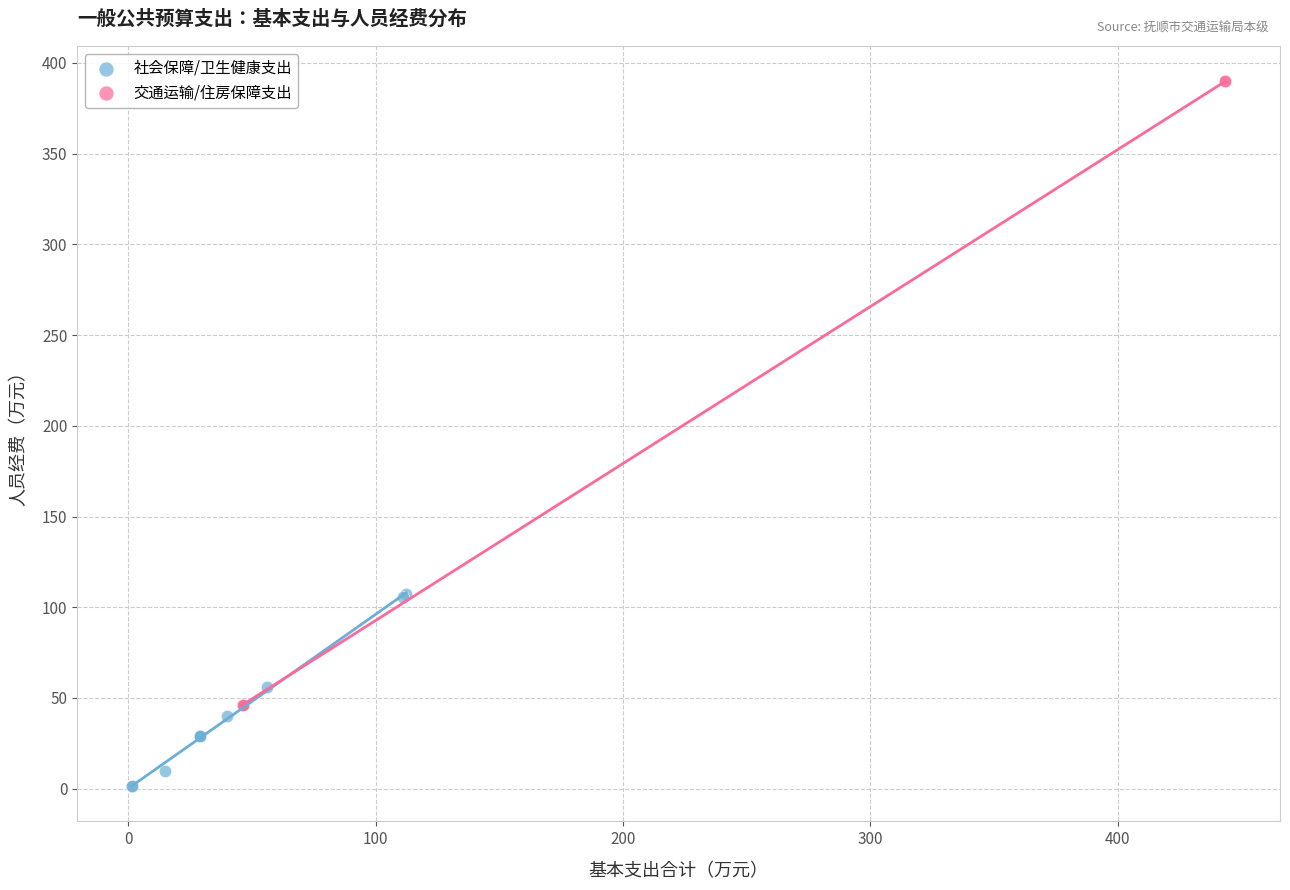

Which series contains the lowest Y value?

社会保障/卫生健康支出